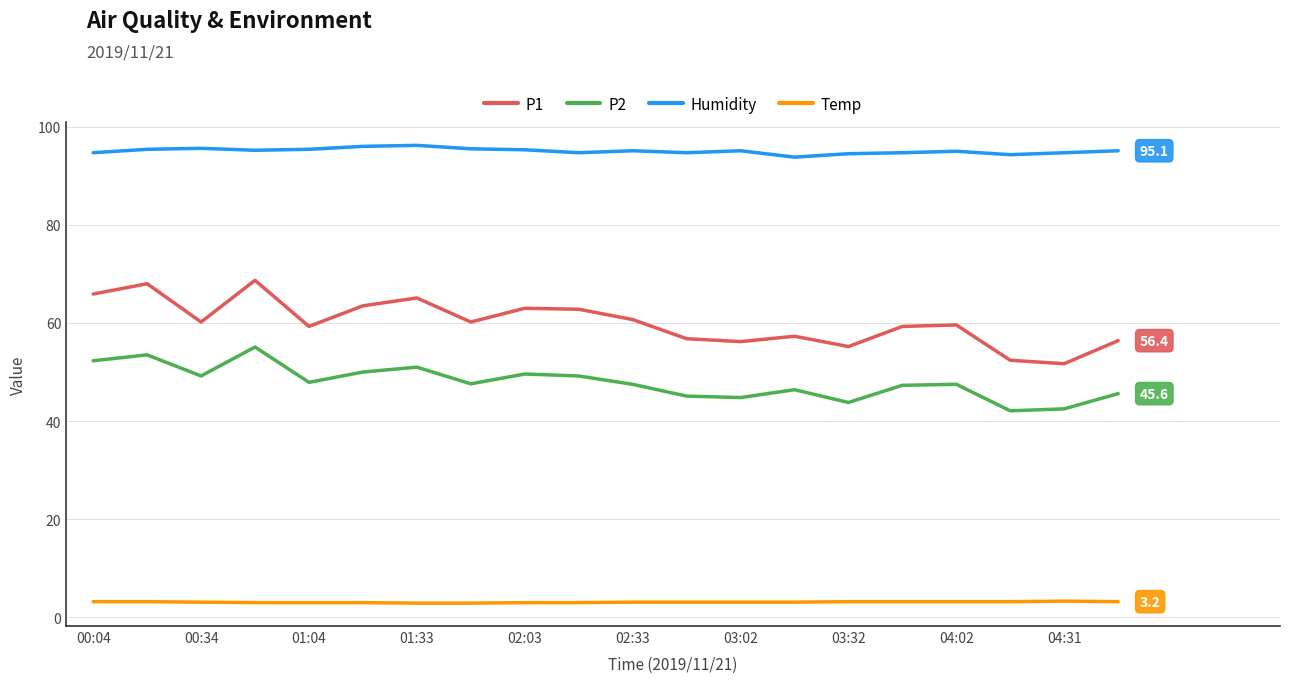

What is the minimum value for Humidity?

93.8